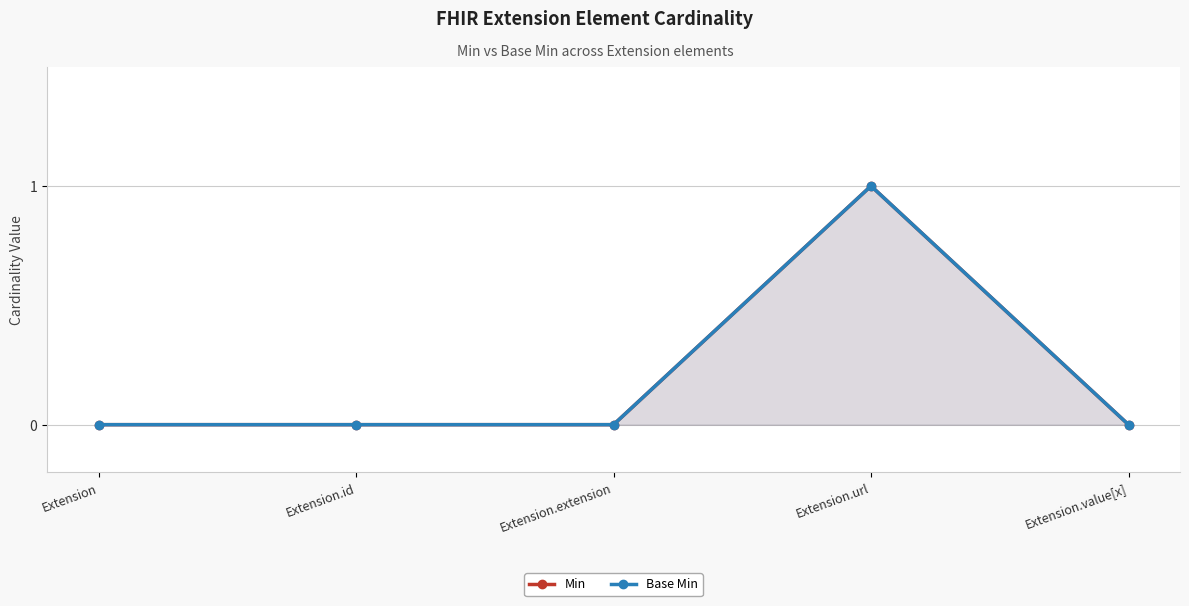

How many lines are shown in the chart?

2